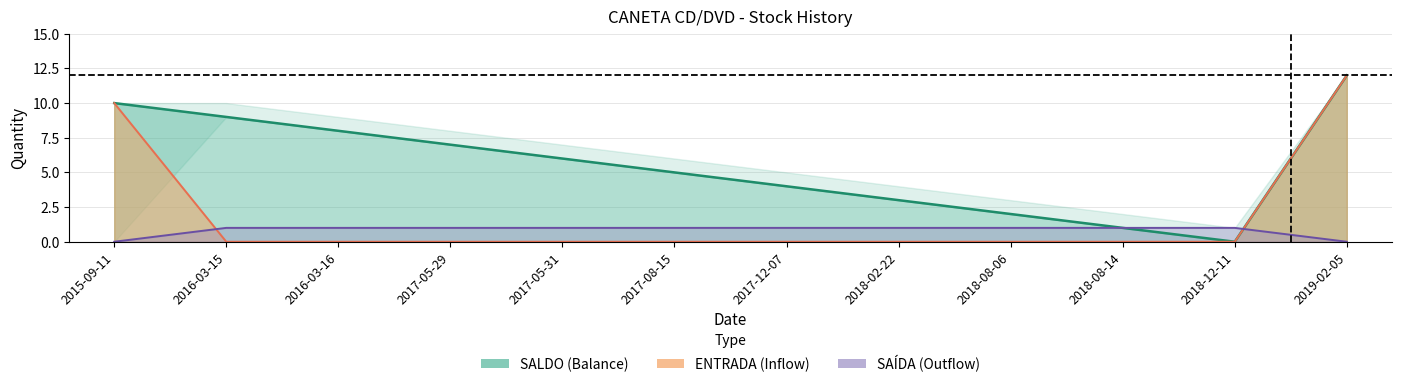

Which series has the largest total across all categories?

SALDO